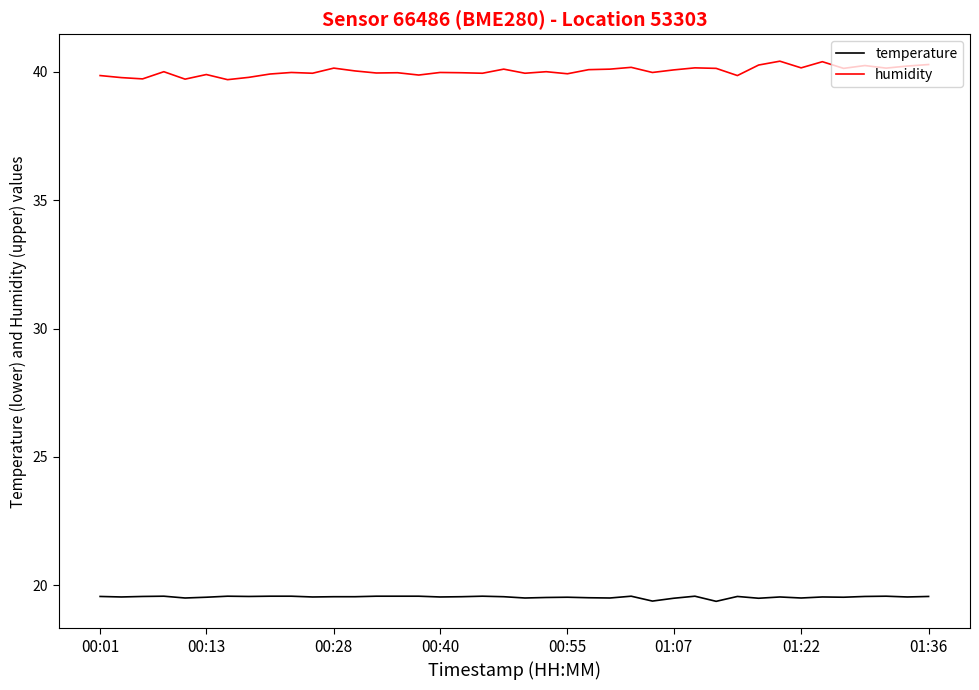

What is the smallest value displayed?

19.4